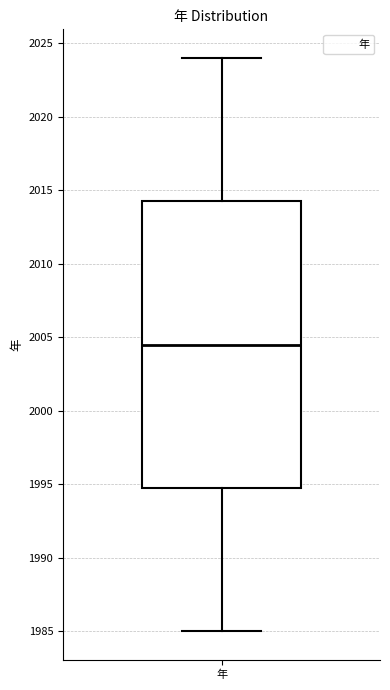

Transcribe this box plot: give where the median line is, the range the box spans, and where the two whiskers end, as read against the y-axis. The values are not printed on the chart, so give them approximately, as read against the axis.

median 2004.5, box 1995.0 to 2014.5, whiskers 1985.0 to 2024.0